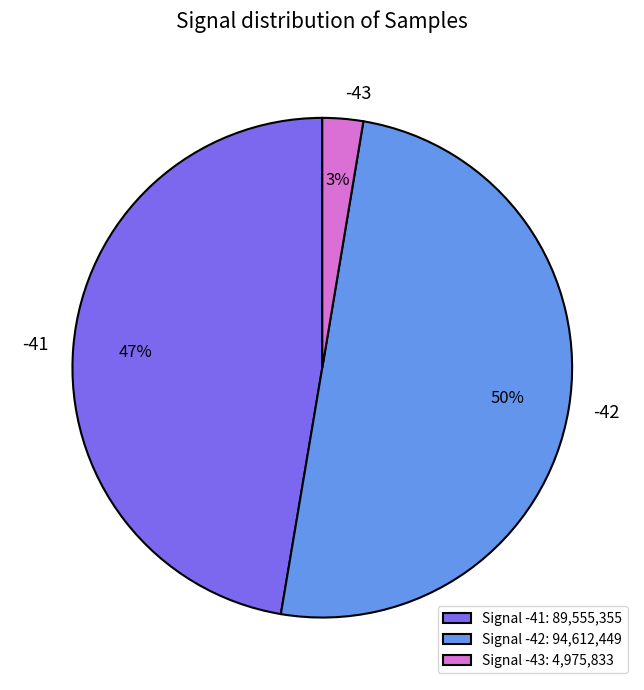

How many slices are in this pie chart?

3